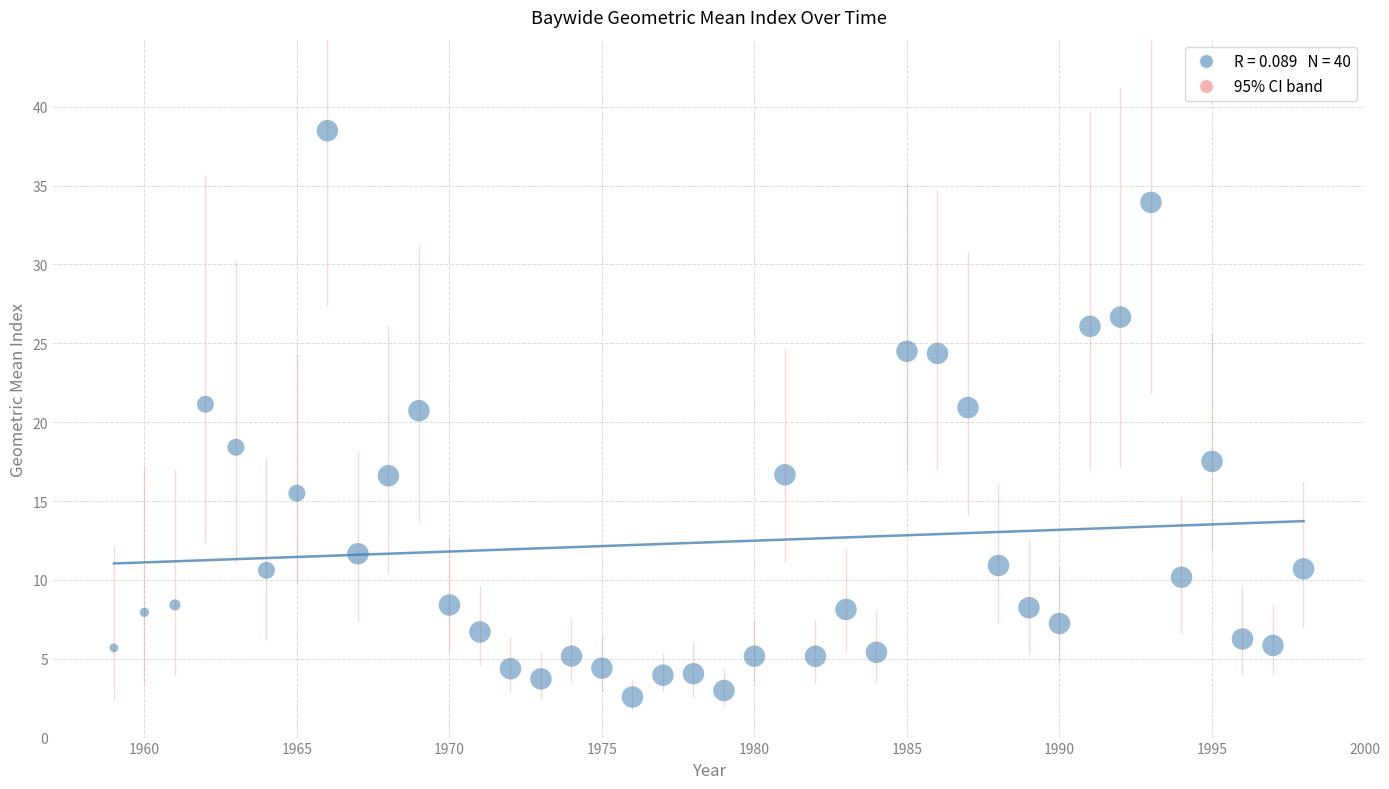

What is the range of Y values (max minus min)?

35.9